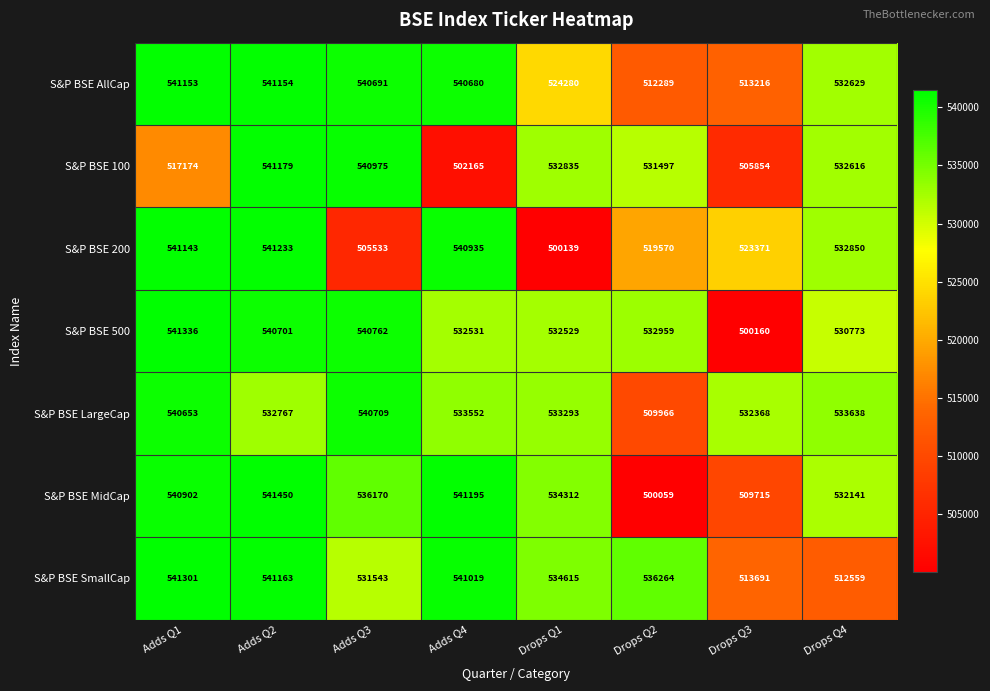

What is the spread (max minus min) of values at Drops Q1?

34476